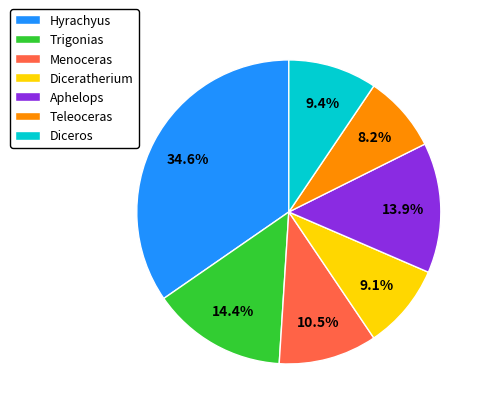

To the nearest percent, what portion does Diceratherium represent?

9%